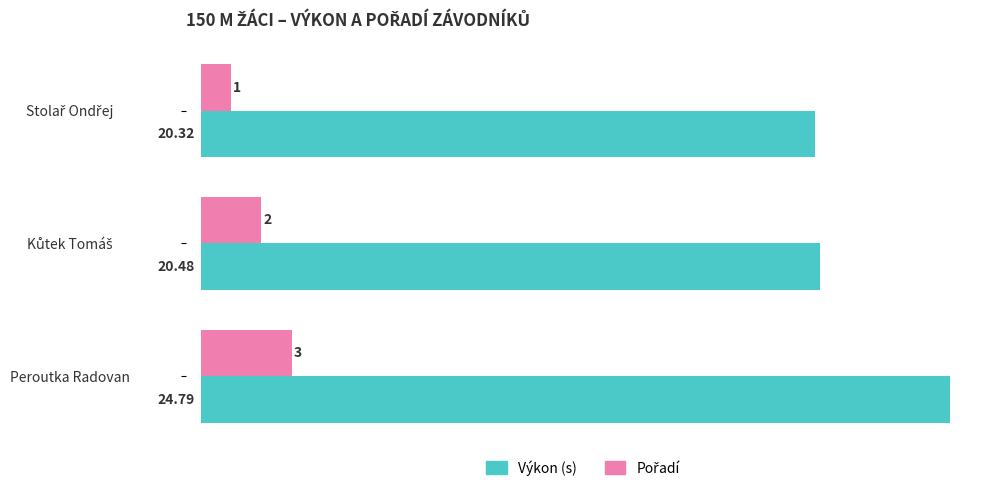

Which label corresponds to the largest value in the chart?

Peroutka Radovan